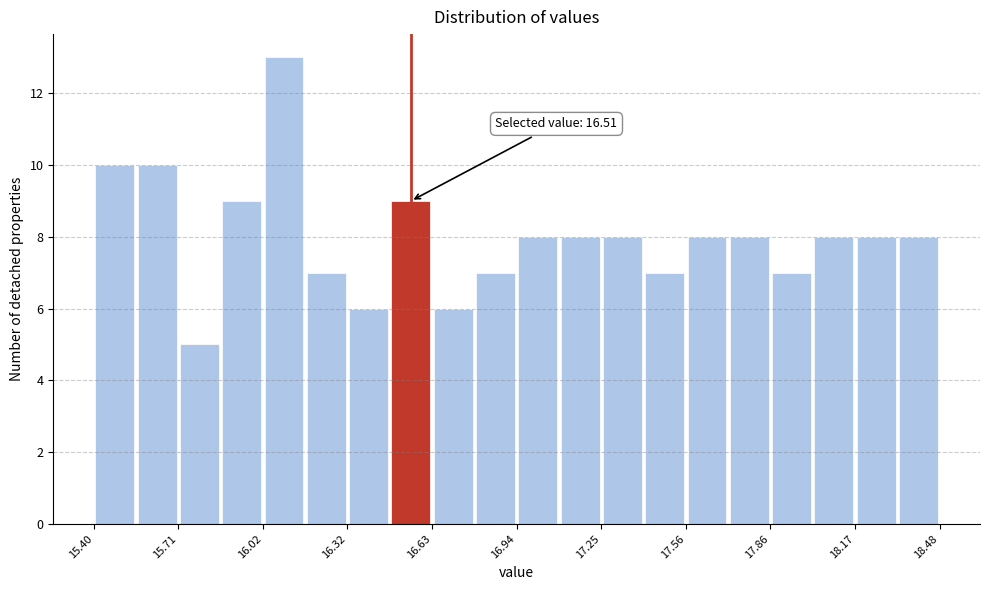

Read against the x-axis, roughly where is the centre of the tallest bar?

16.10